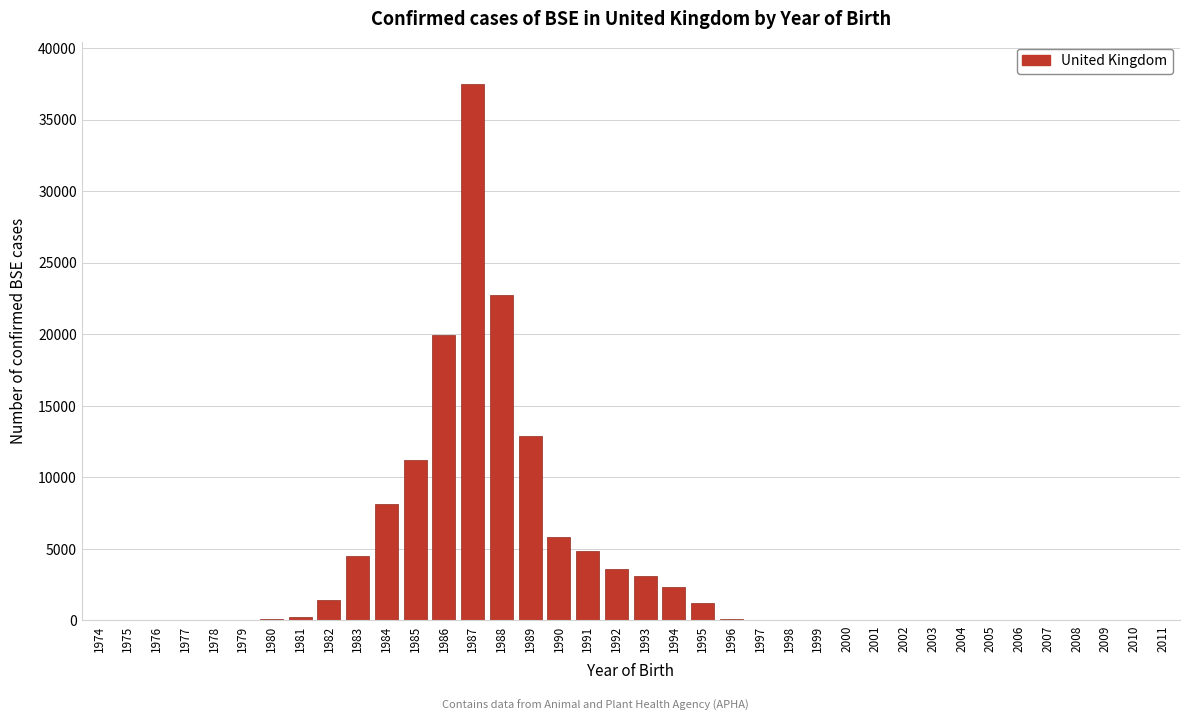

What is the sum of all values?

139974